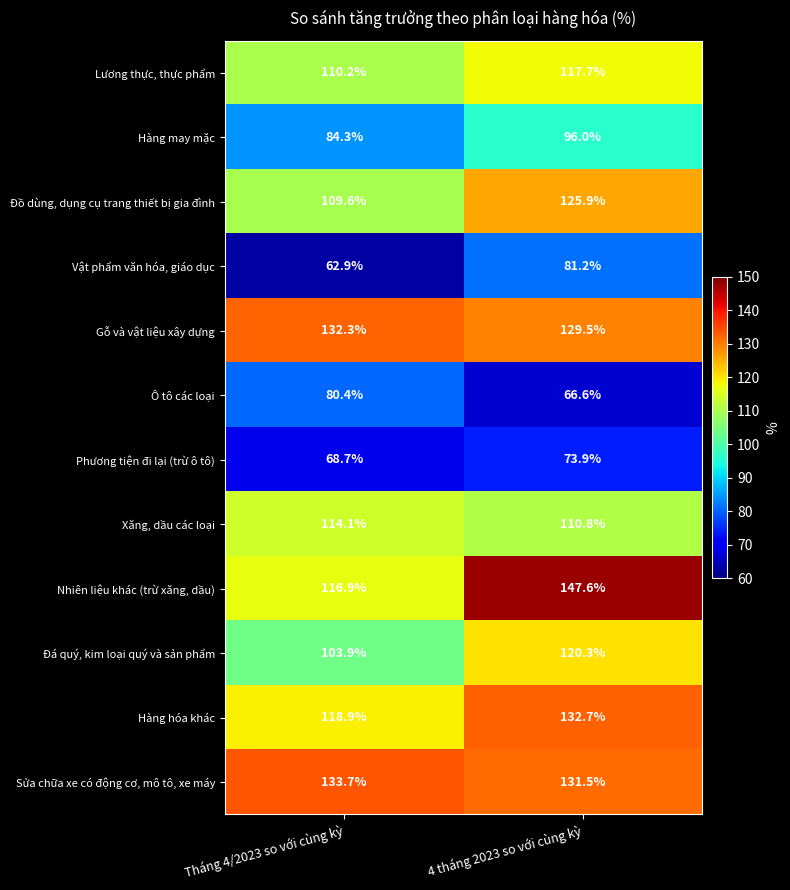

What is the approximate value of Đồ dùng, dụng cụ trang thiết bị gia đình at Tháng 4/2023 so với cùng kỳ?

109.6